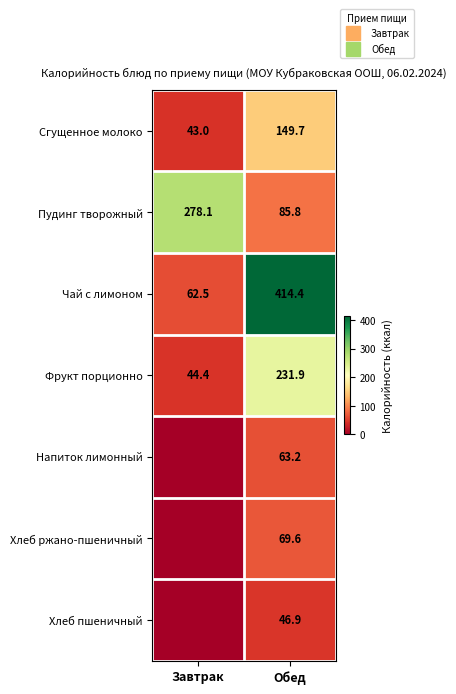

Which label corresponds to the smallest value in the chart?

Завтрак